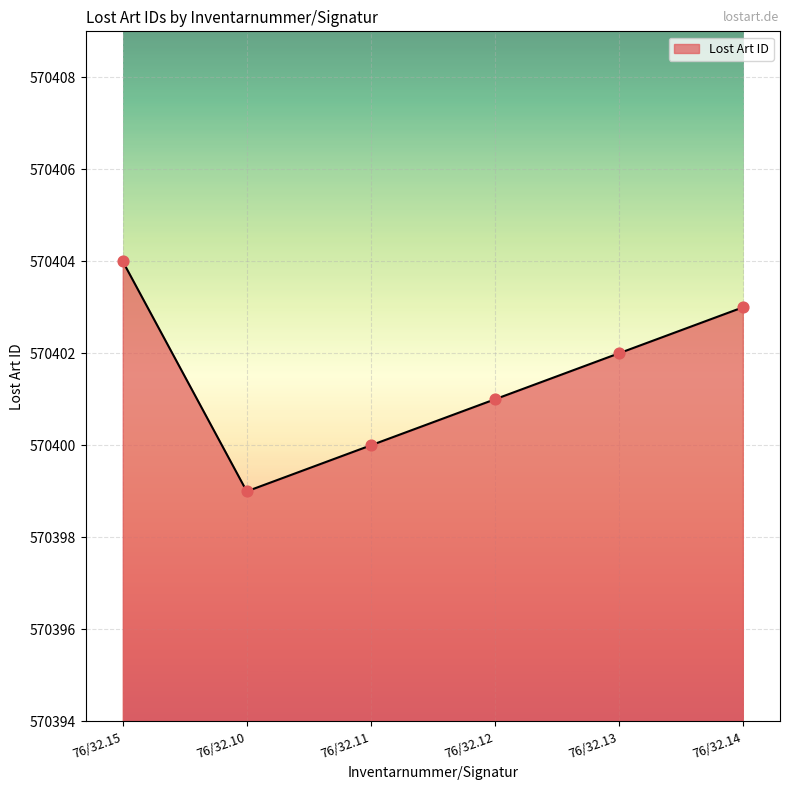

Which has a higher value, 76/32.14 or 76/32.15?

76/32.15